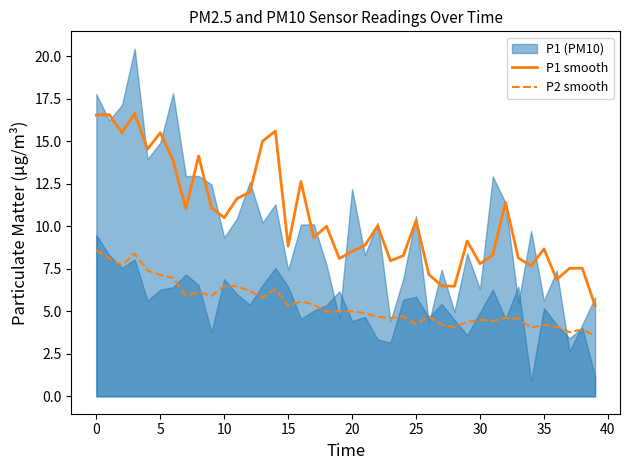

True or false: P1 smooth and P2 smooth cross at least once.

False